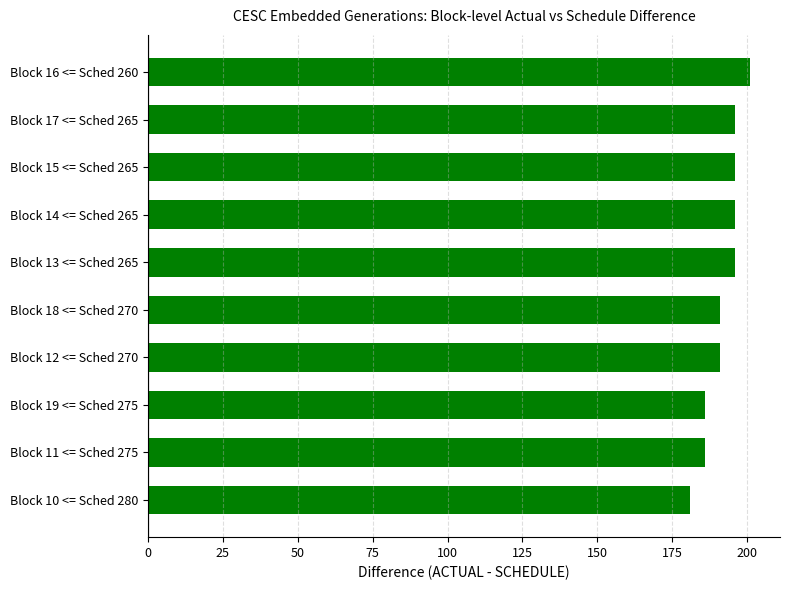

Reading bottom to top, extract all data points from this chart.

181	186	186	191	191	196	196	196	196	201